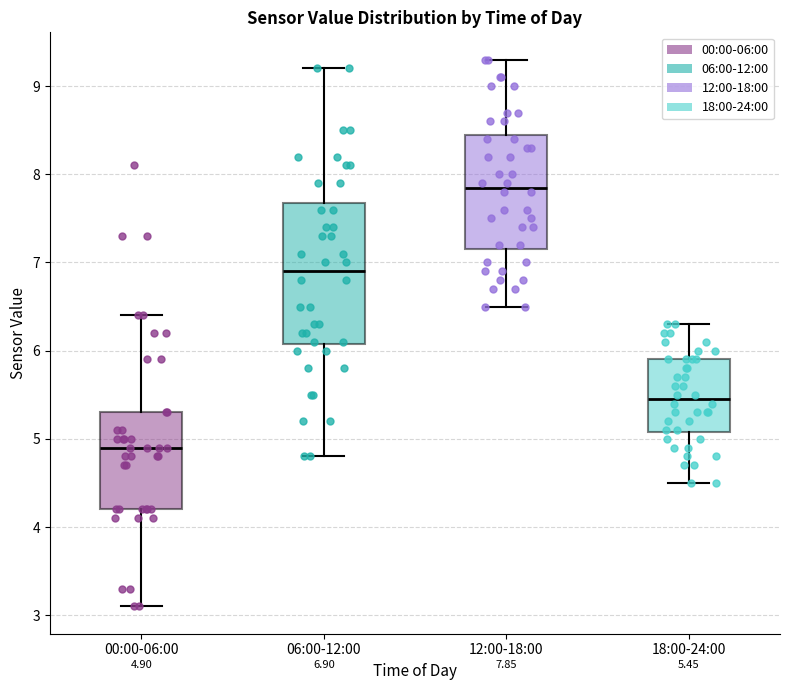

Comparing the boxes themselves (not the whiskers), which one is the tallest?

06:00-12:00